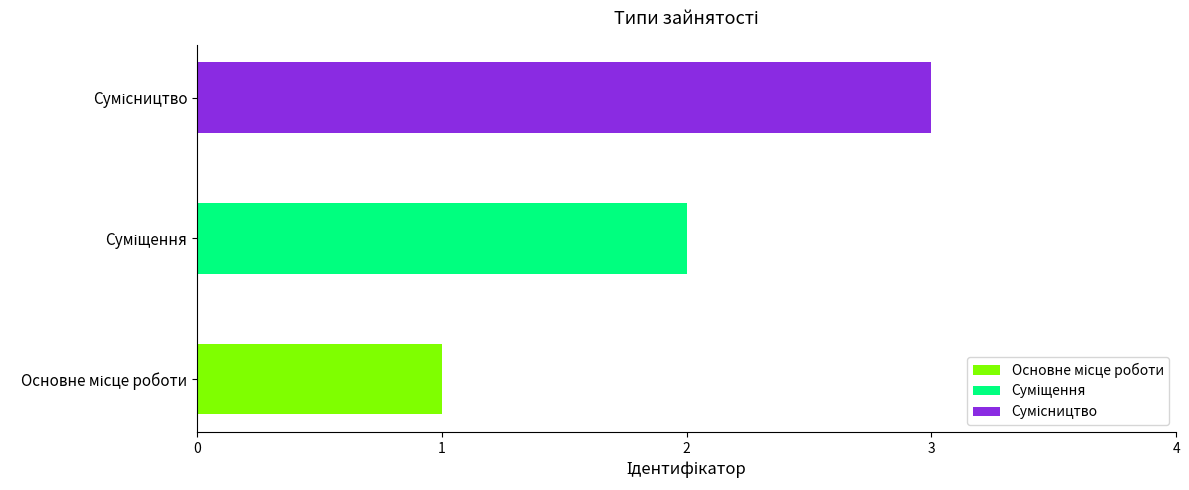

What is the difference between the values at Основне місце роботи and Суміщення?

1